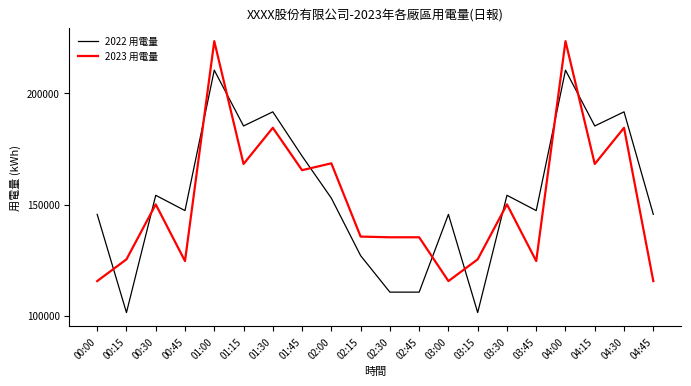

Between 02:00 and 03:15, which series saw the biggest shift?

2022 用電量